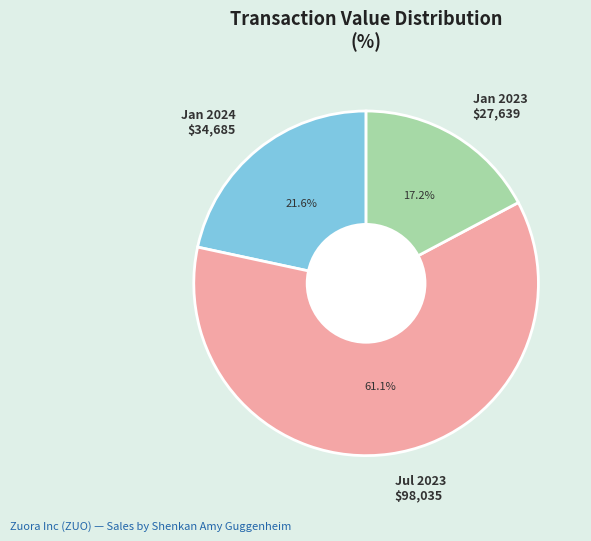

What is the largest slice in the pie chart?

Jul 2023 $98,035